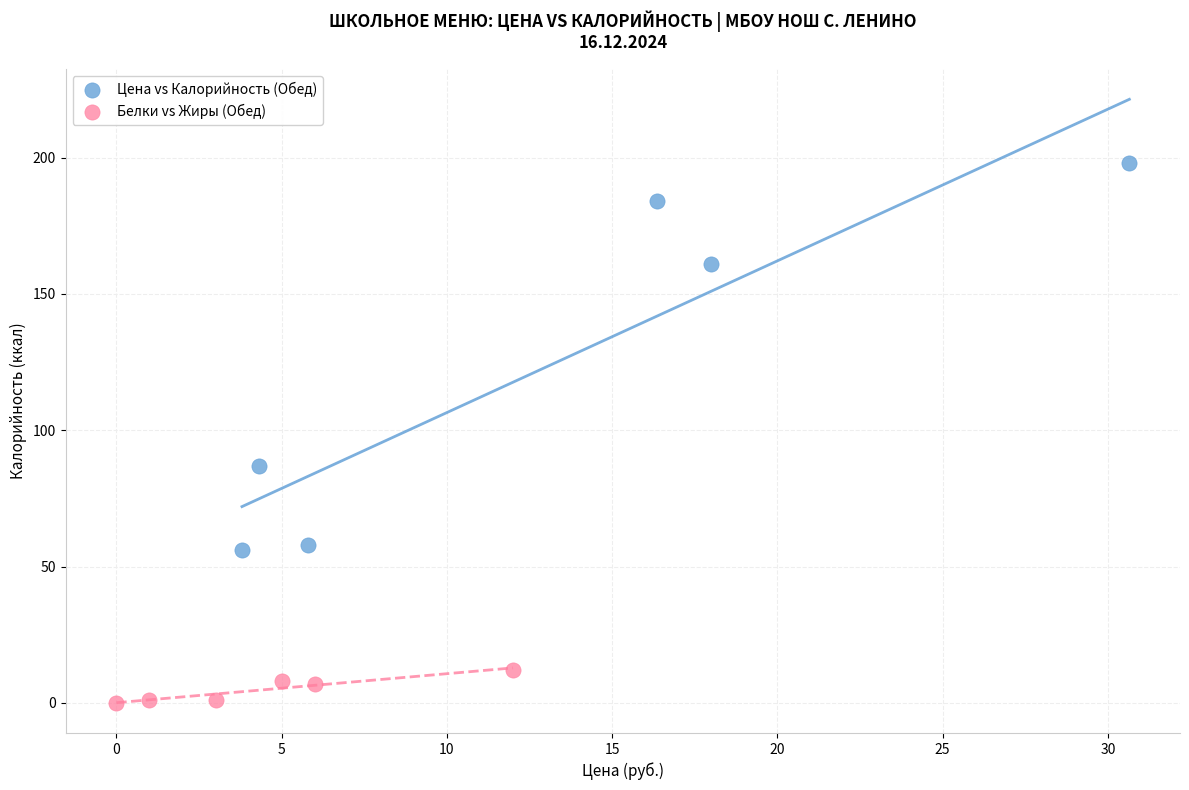

What are all the series names shown in the legend?

Цена vs Калорийность (Обед), Белки vs Жиры (Обед)